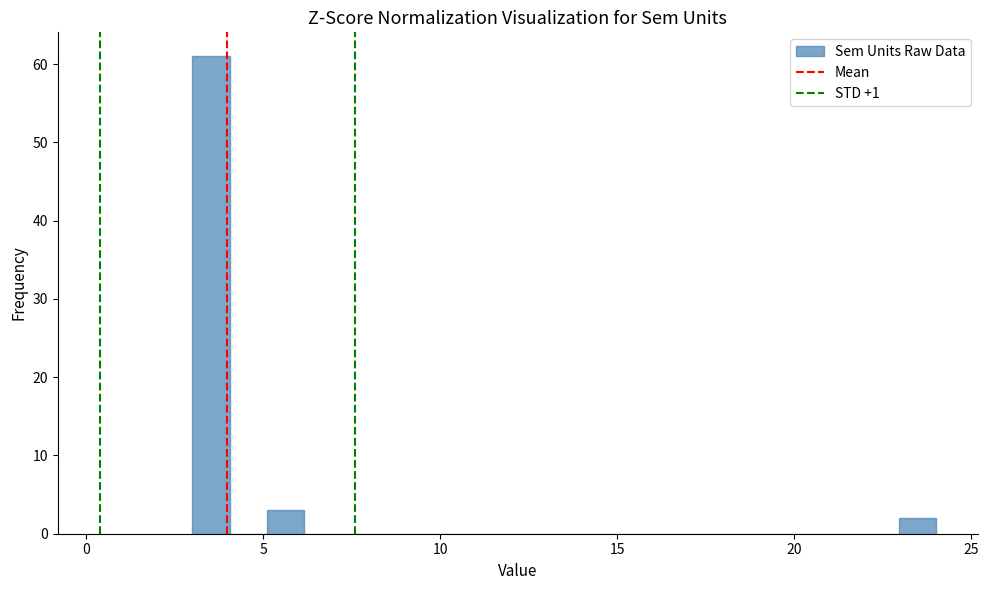

Read against the x-axis, roughly where is the centre of the tallest bar?

3.5